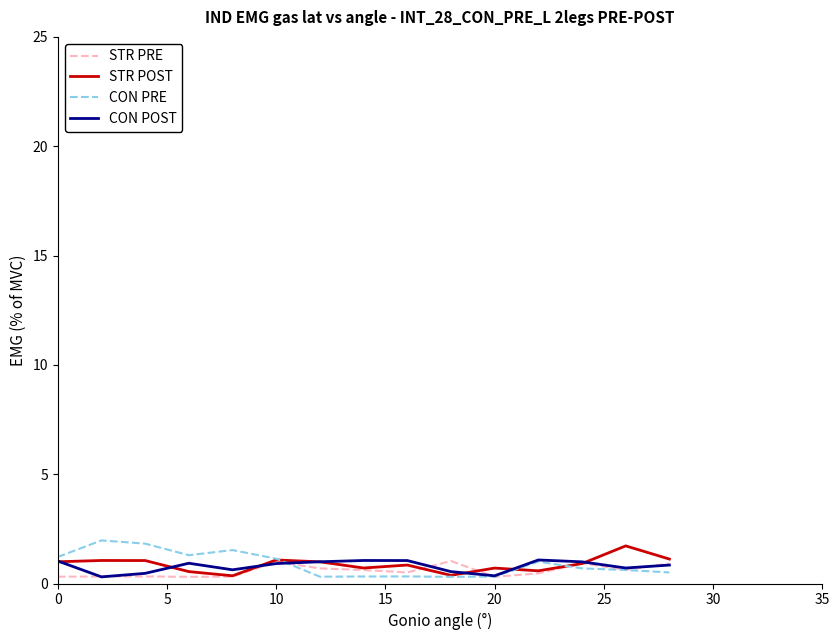

How many series are shown in this chart?

4